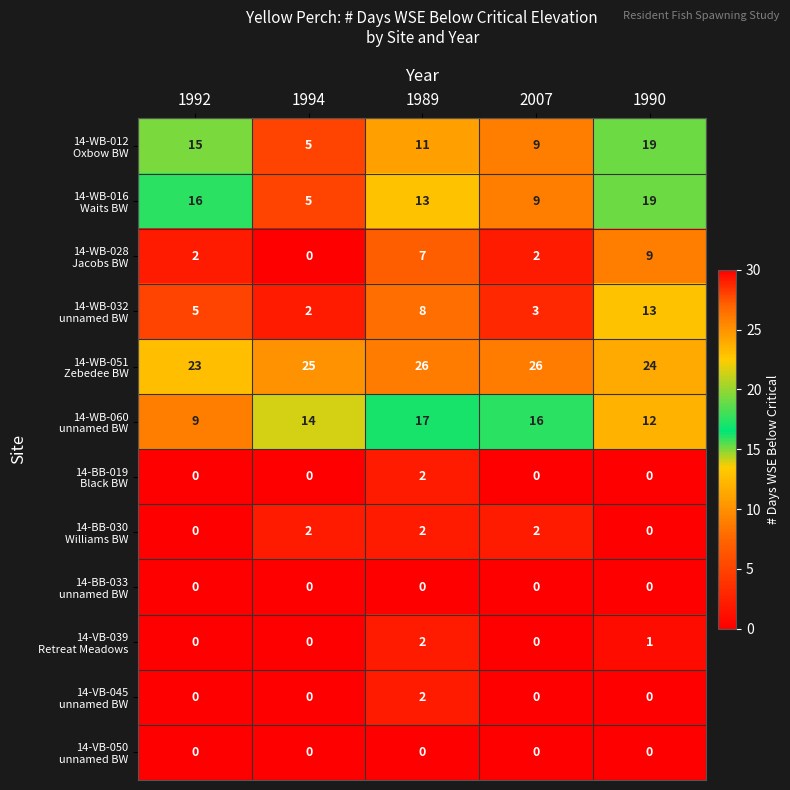

What is the greatest value displayed?

26